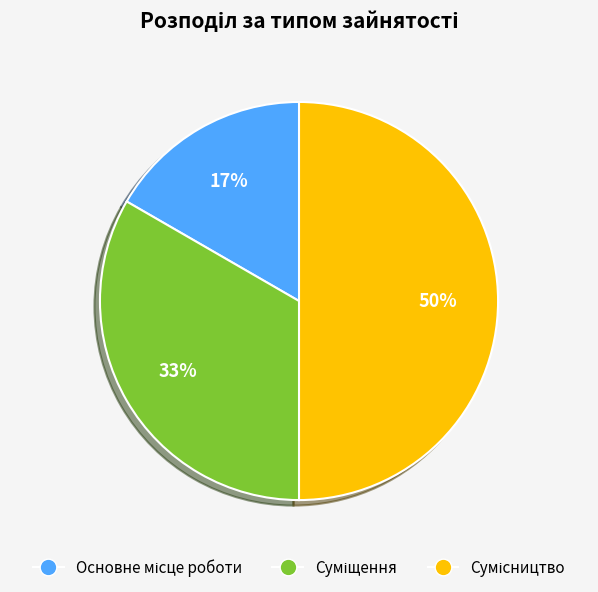

To the nearest percent, what is the difference between the largest and smallest slice percentages?

33%